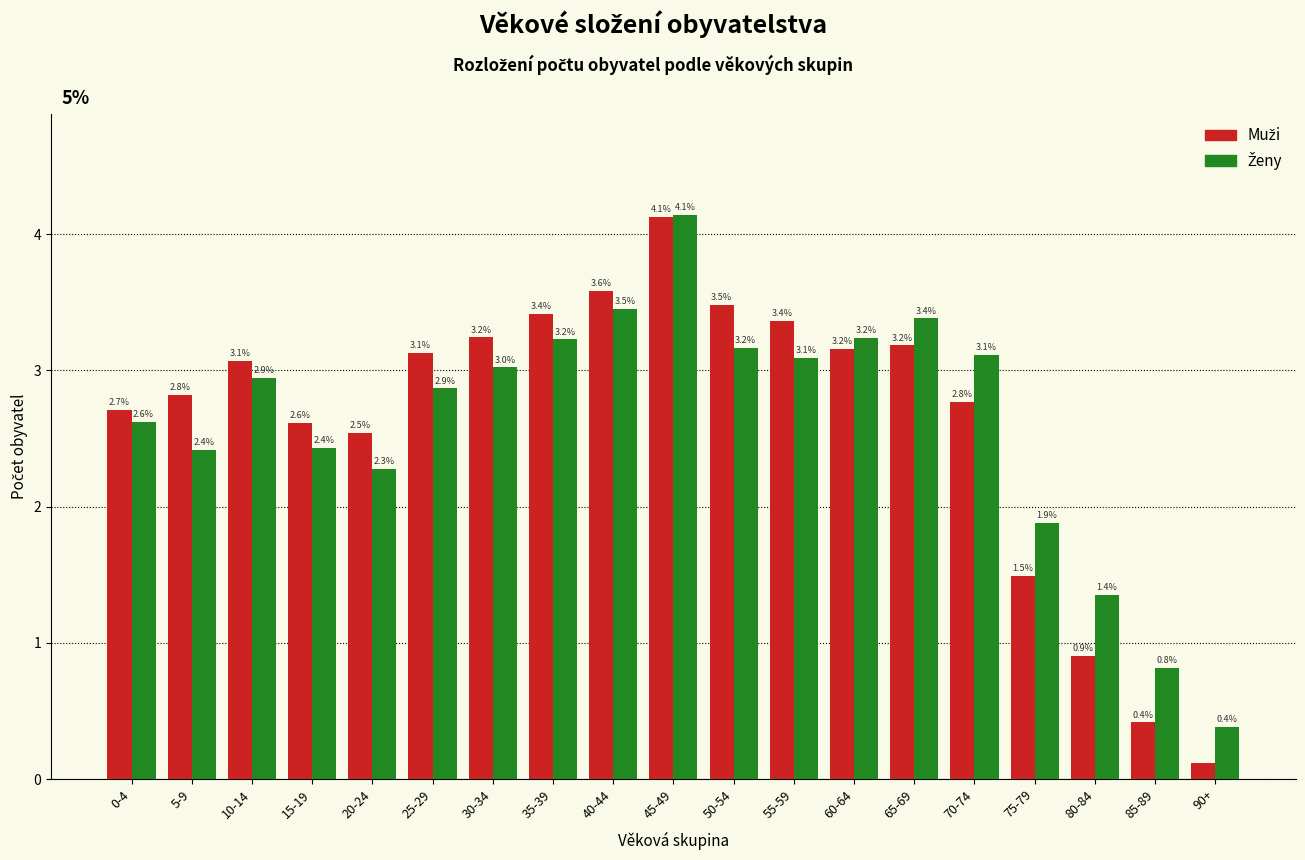

At how many categories does at least one series exceed 1?

17